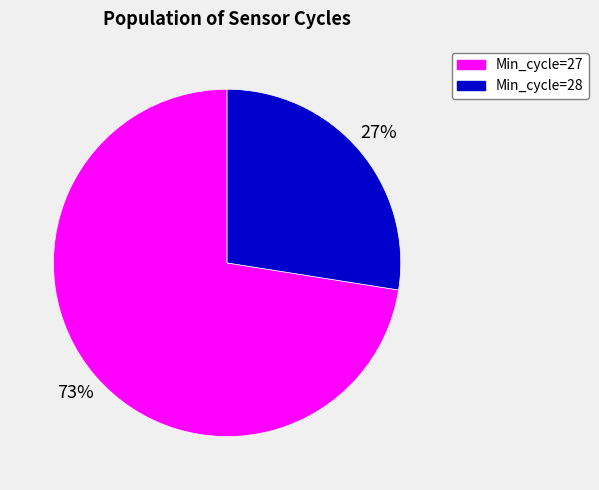

Does any single category account for the majority?

Yes